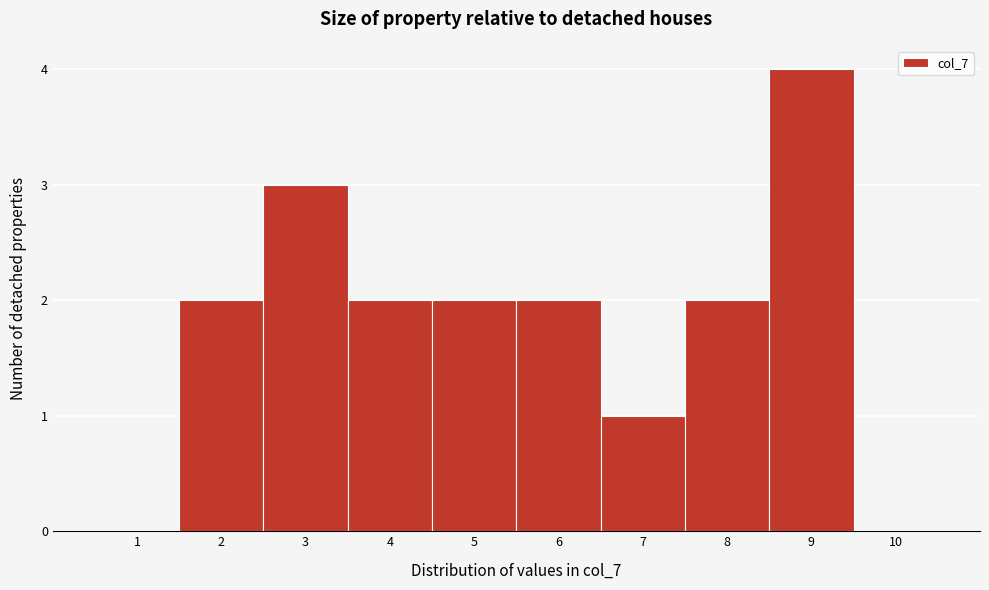

Reading left to right, transcribe all the data shown in this chart.

1=0	2=2	3=3	4=2	5=2	6=2	7=1	8=2	9=4	10=0